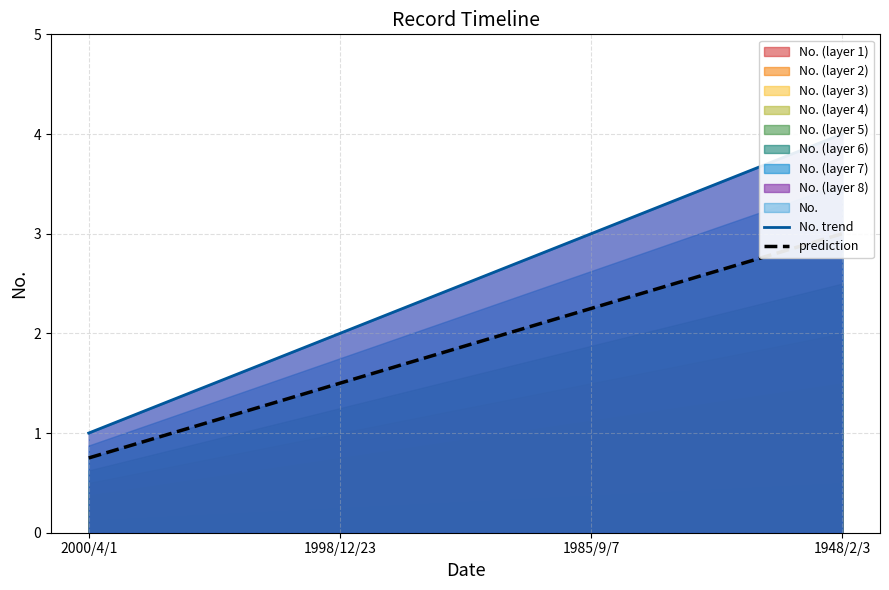

At which category is the sum across all series the highest?

1948/2/3